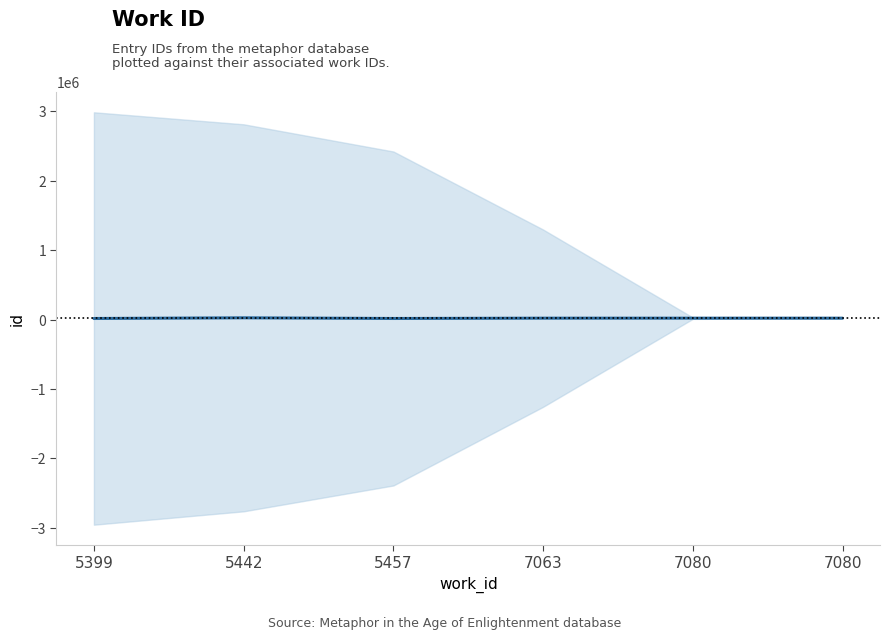

At which category does the chart reach its minimum across all series?

5399